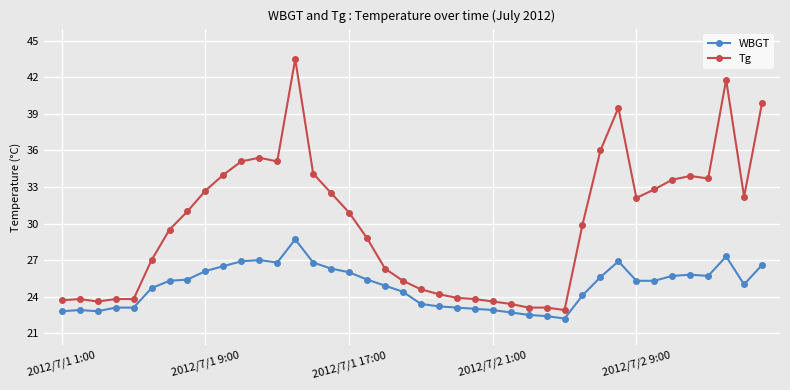

True or false: Tg has more than 2 points higher than both neighbors.

True